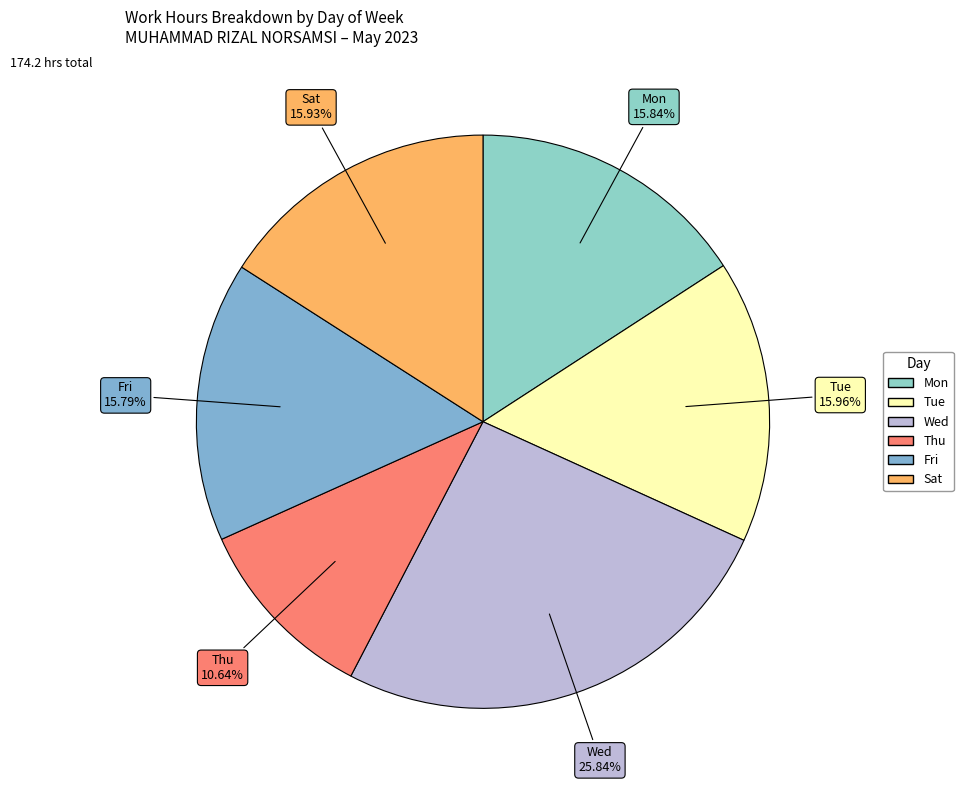

How many slices are in this pie chart?

6